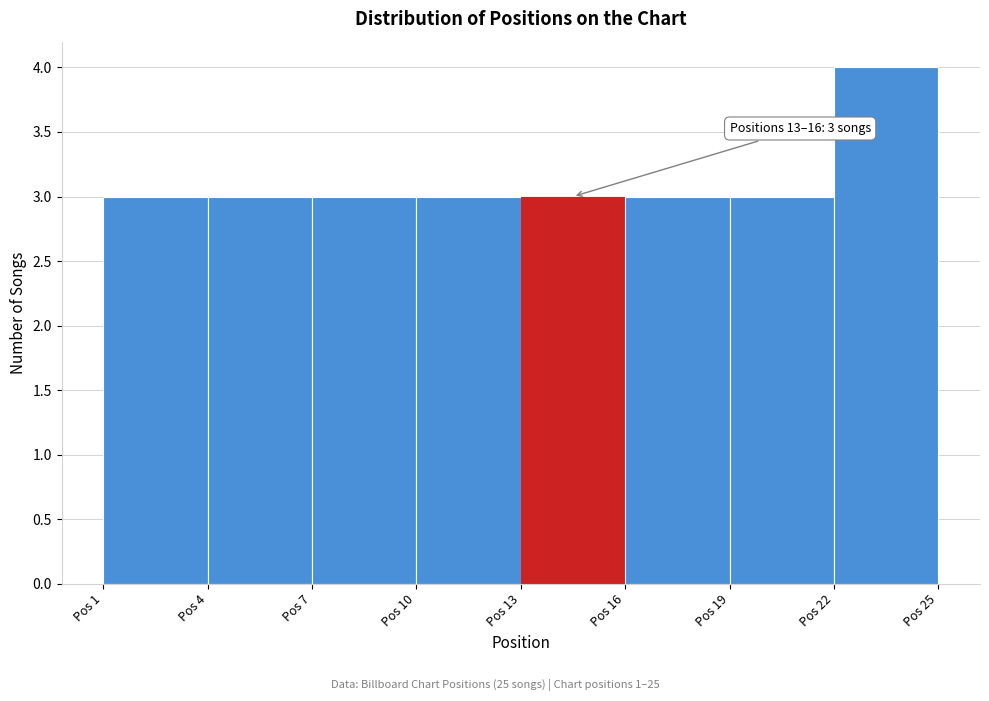

Over which range of the x-axis is the bar tallest?

22 to 25